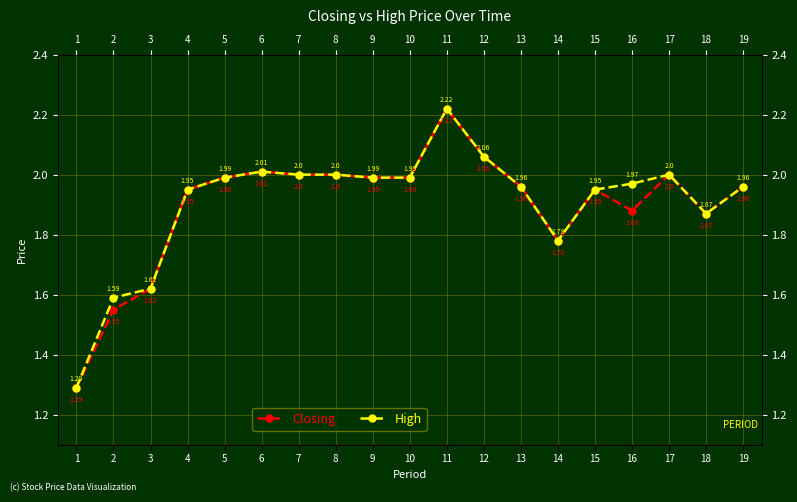

How many lines are shown in the chart?

2